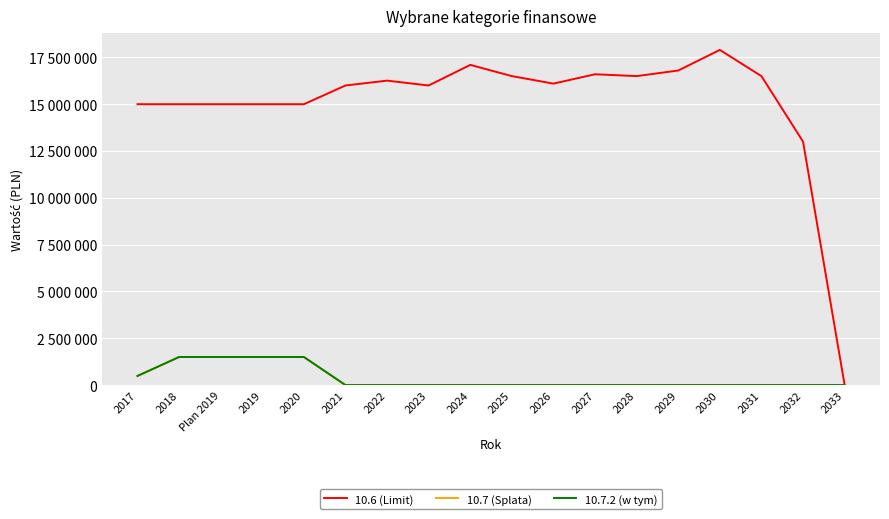

Does the chart display data point markers on the line(s)?

No